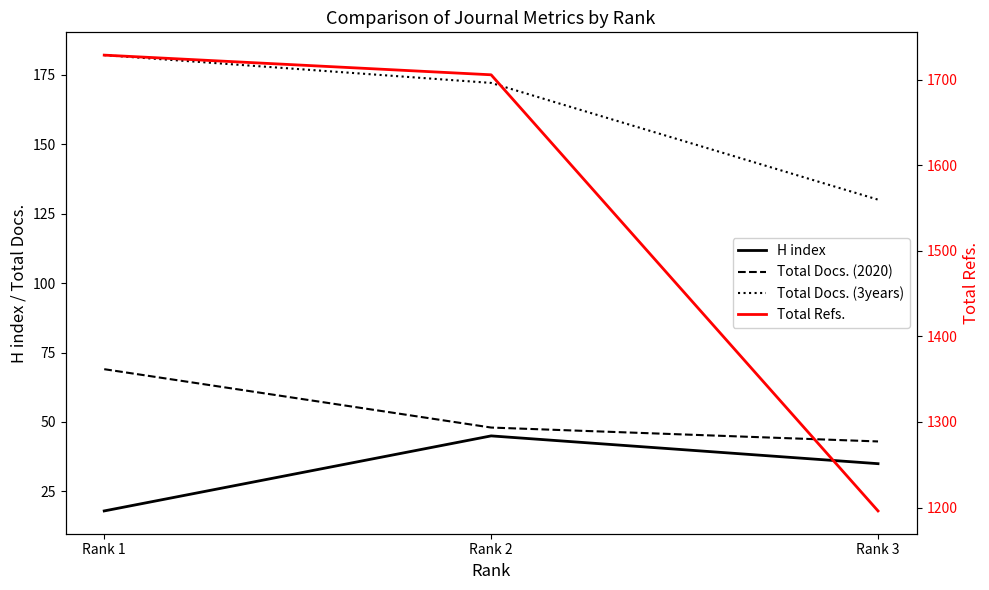

Which category has the highest value across all series?

Rank 1